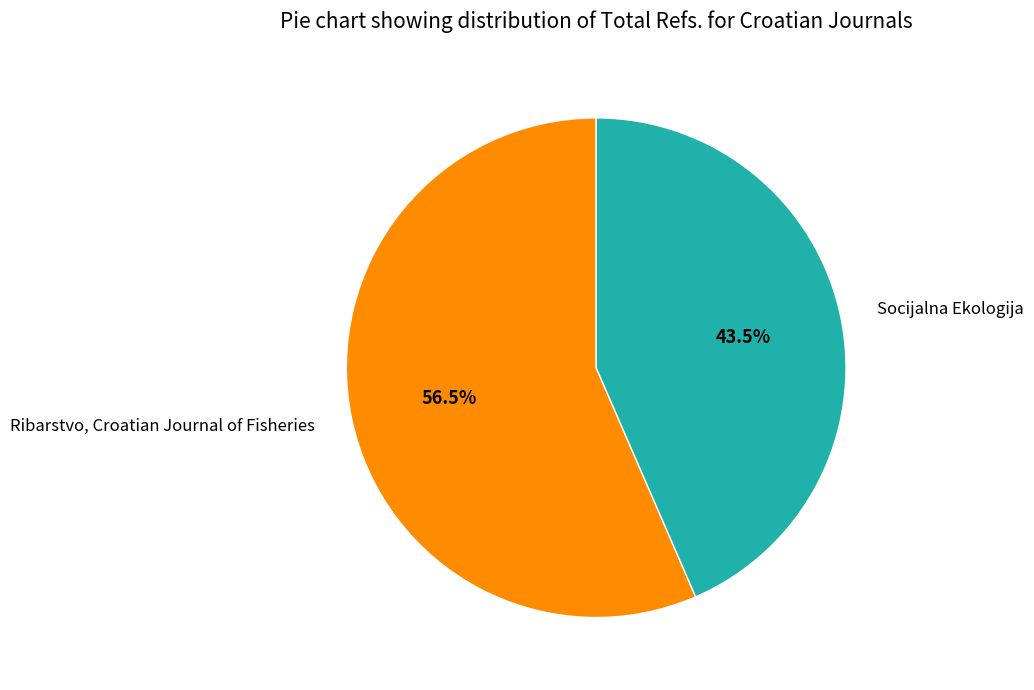

Which category has the smallest portion of the pie?

Socijalna Ekologija